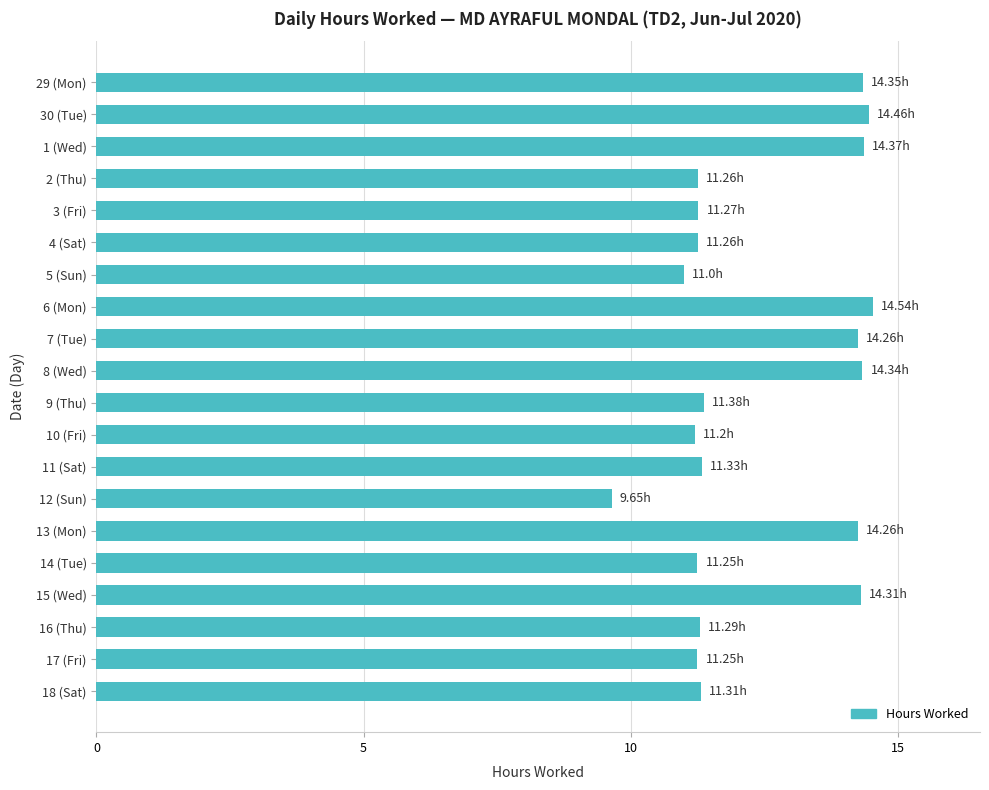

What is the difference between the maximum and second lowest values?

3.5